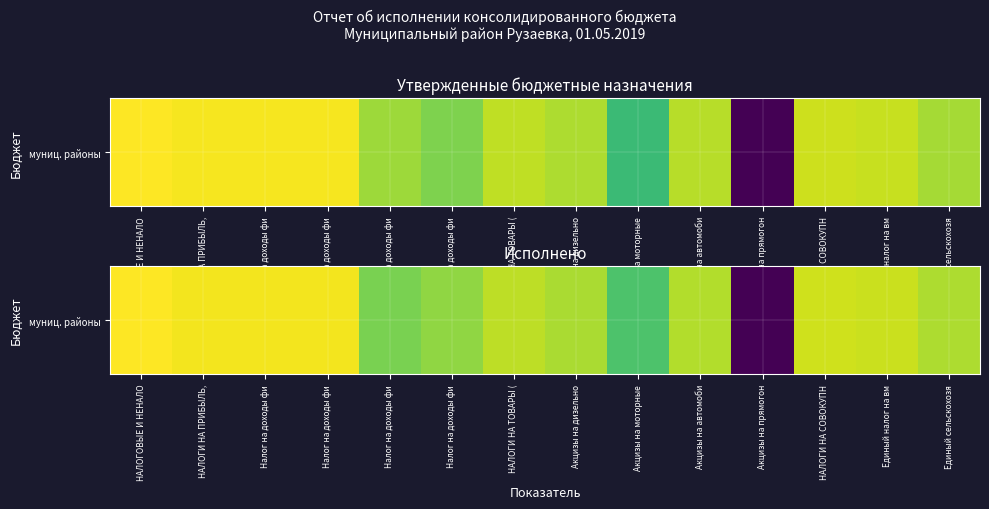

What is the sum of all values?

188.2